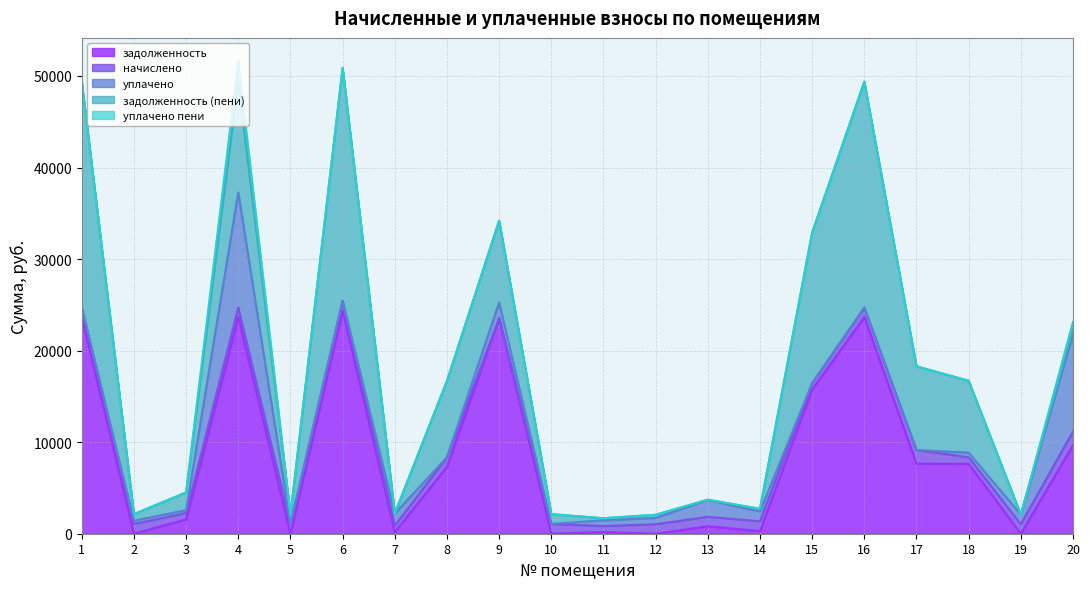

Is it true that начислено equals 688.8 at 7?

True